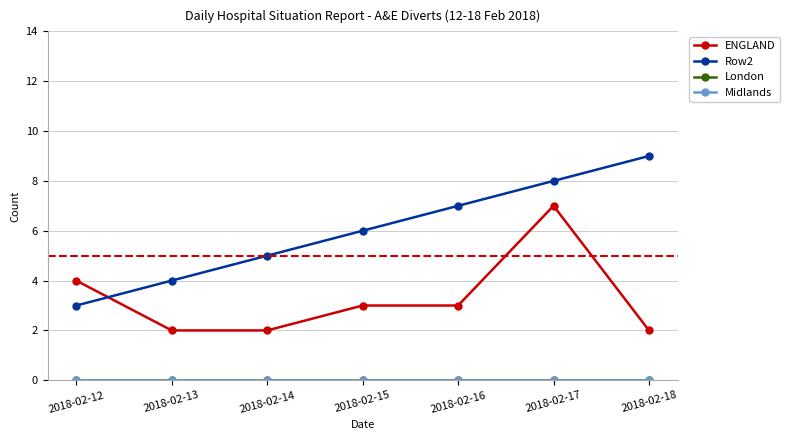

Is this an area chart (filled region under the line)?

No